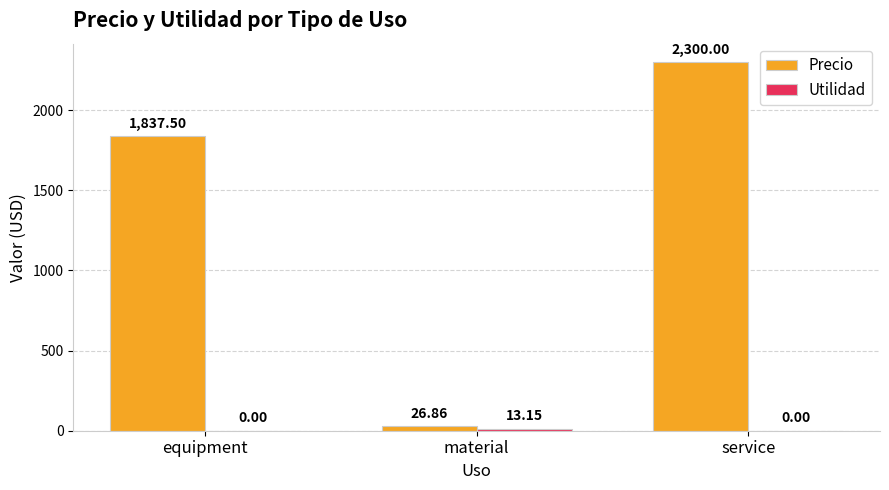

Which series has the widest spread of values?

Precio